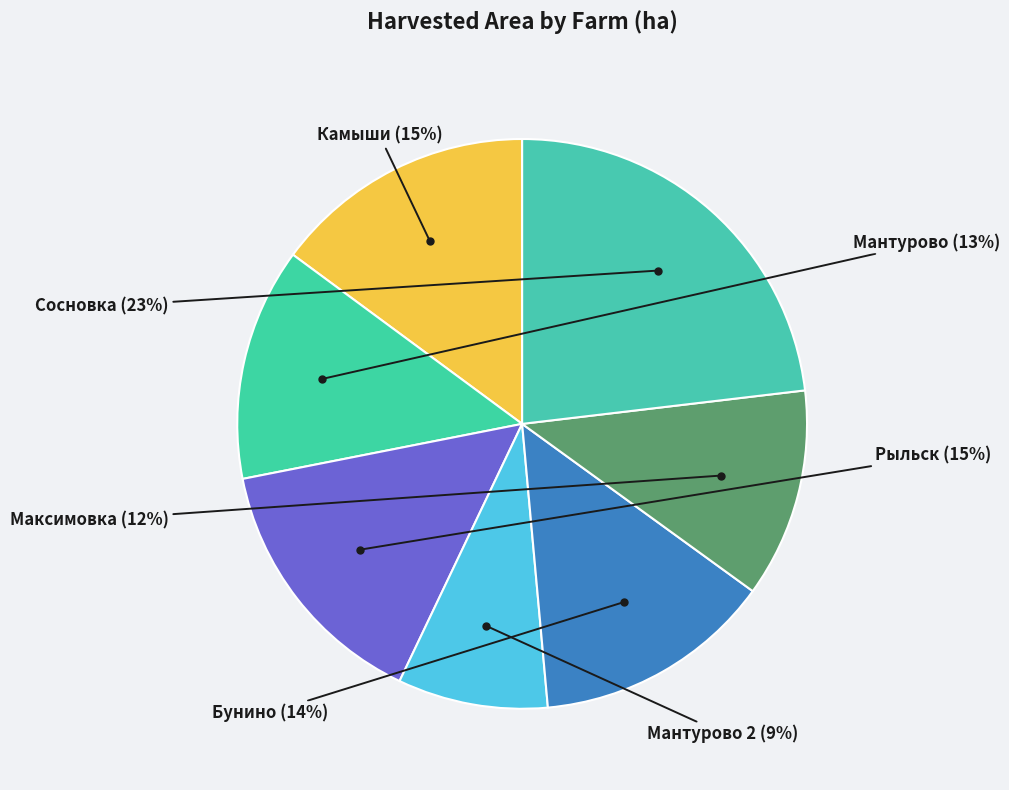

Combined, do Максимовка and Сосновка account for over 50%?

No